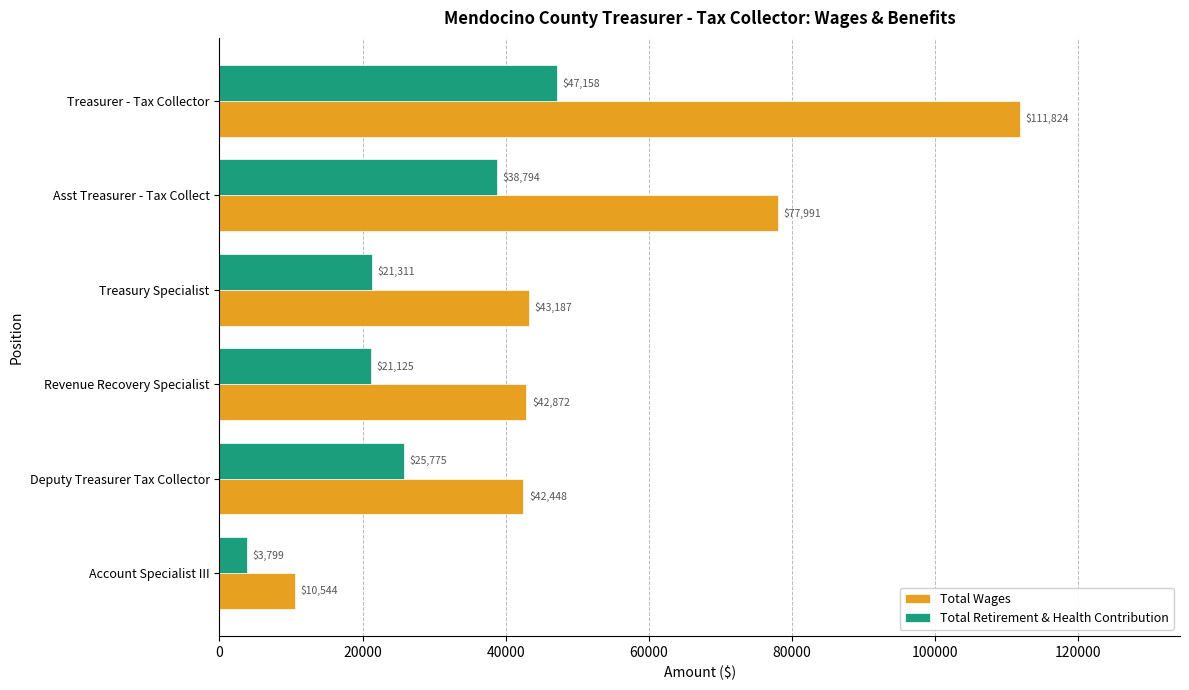

Between Deputy Treasurer Tax Collector and Account Specialist III, which series saw the biggest shift?

Total Wages